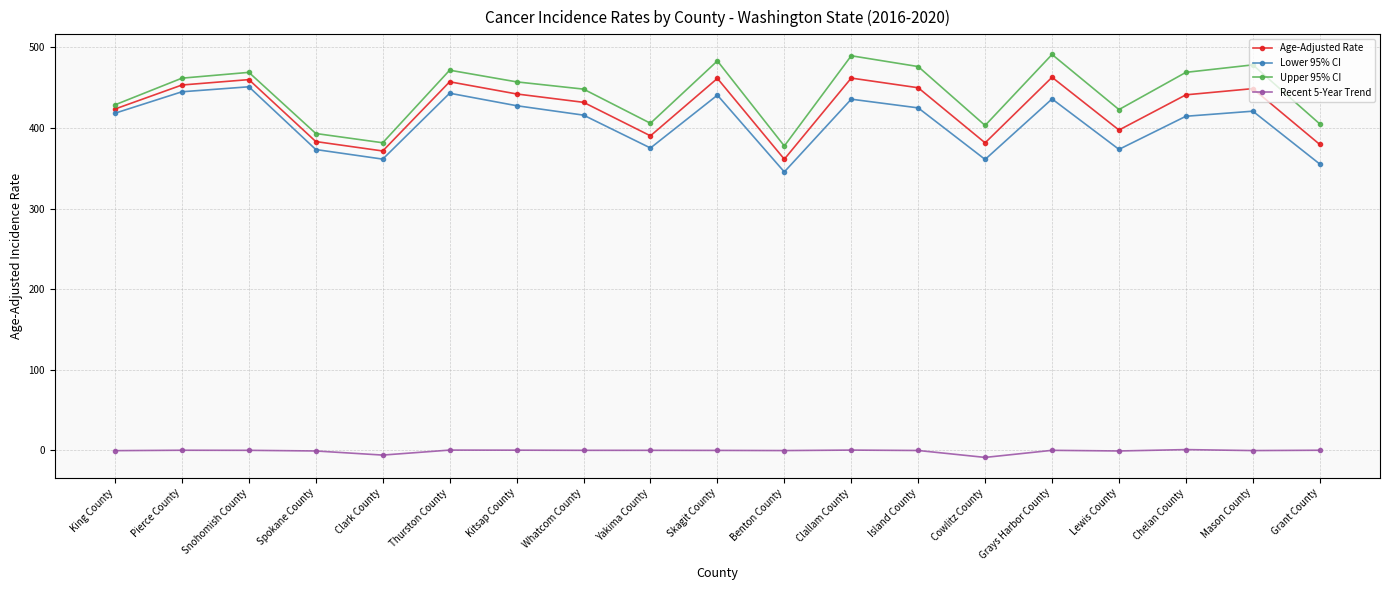

Which series changed the most between Island County and Cowlitz County?

Upper 95% CI